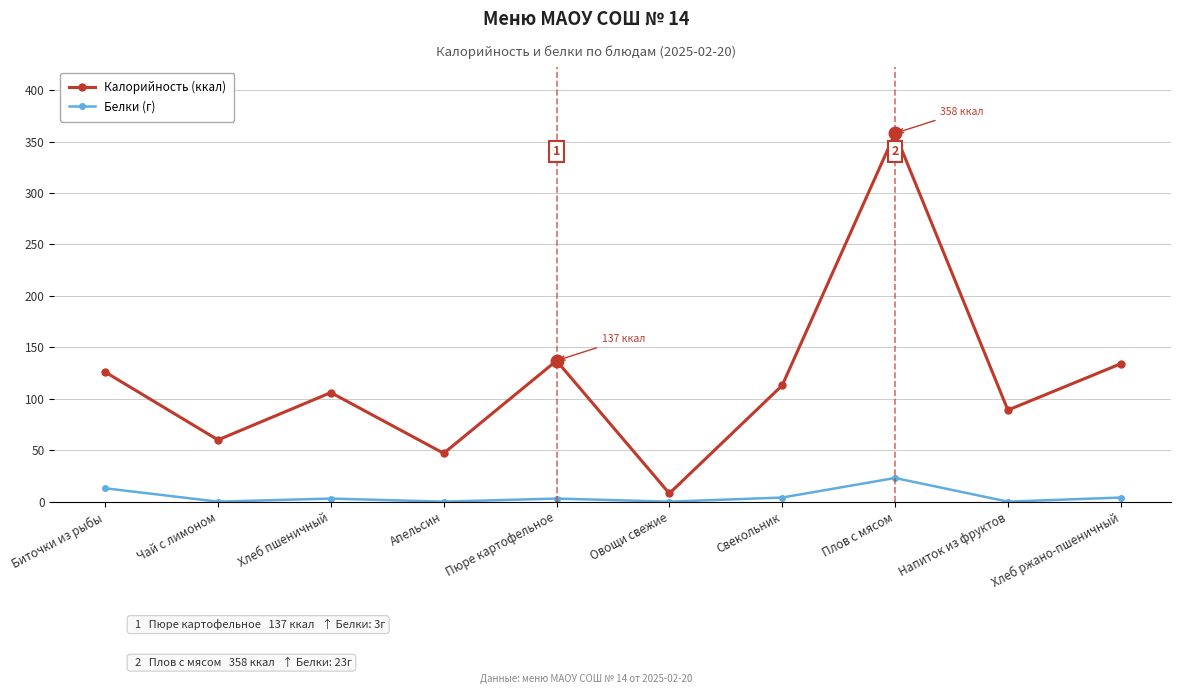

List the series in order of their peak value, lowest first.

Белки (г), Калорийность (ккал)